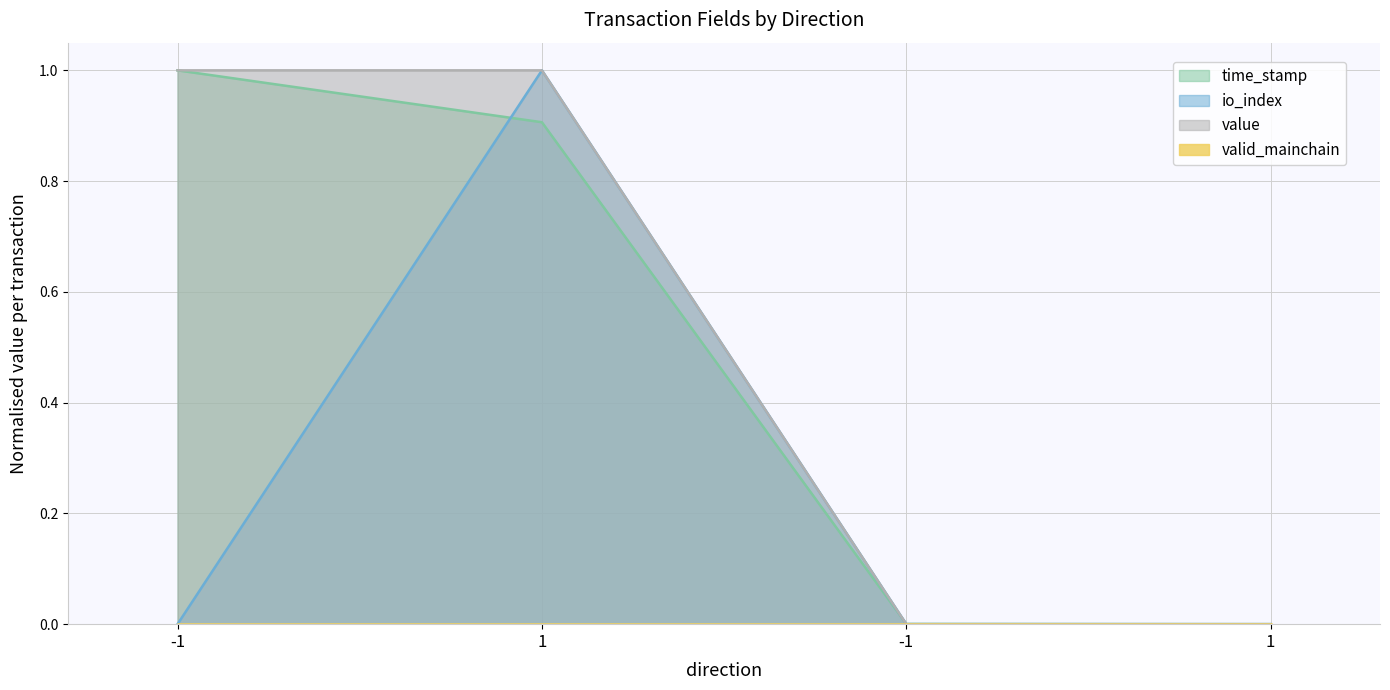

Rank the categories by value value from lowest to highest.

-1, 1, -1, 1